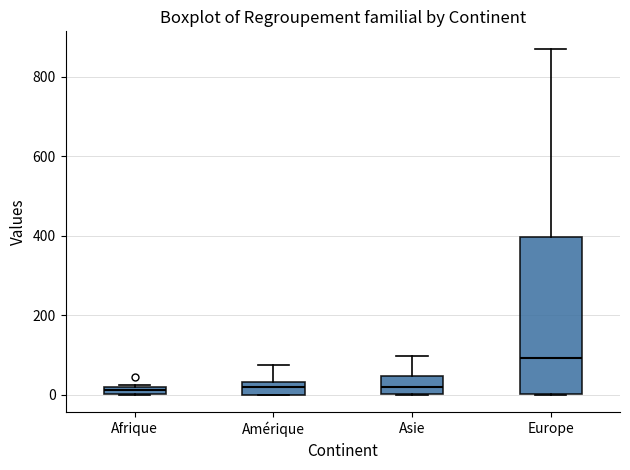

Comparing the boxes themselves (not the whiskers), which one is the tallest?

Europe